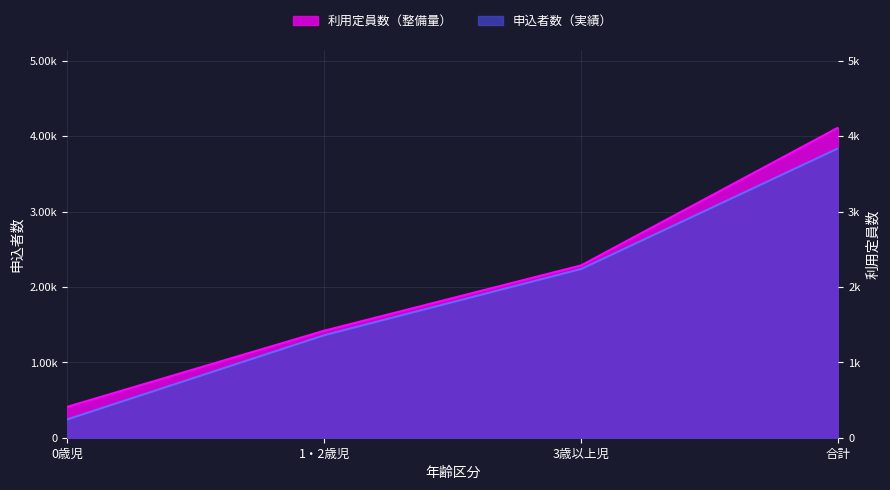

What are all the series names shown in the legend?

申込者数（実績）, 利用定員数（整備量）